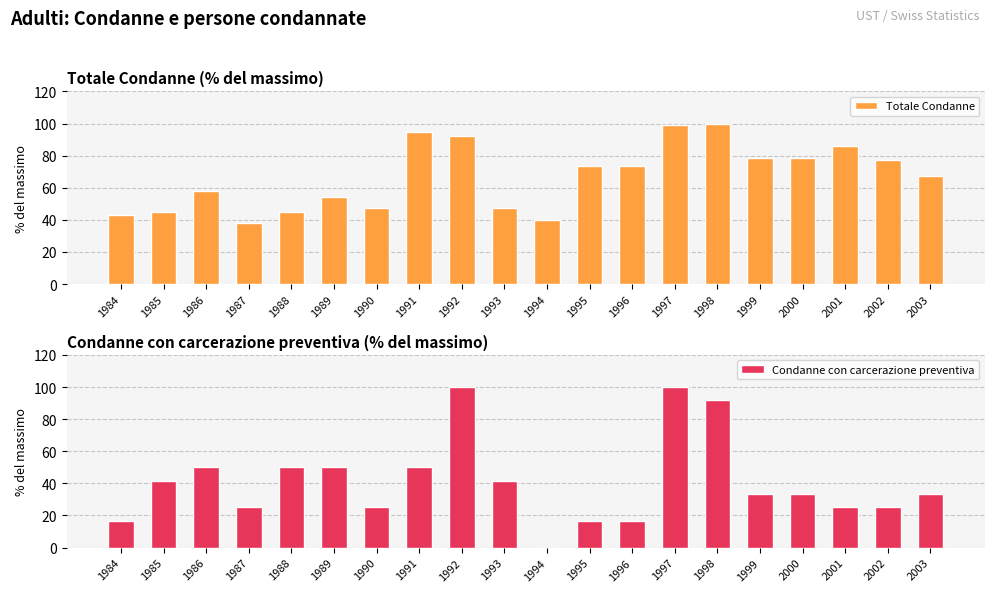

What is the minimum value for Totale Condanne?

37.9